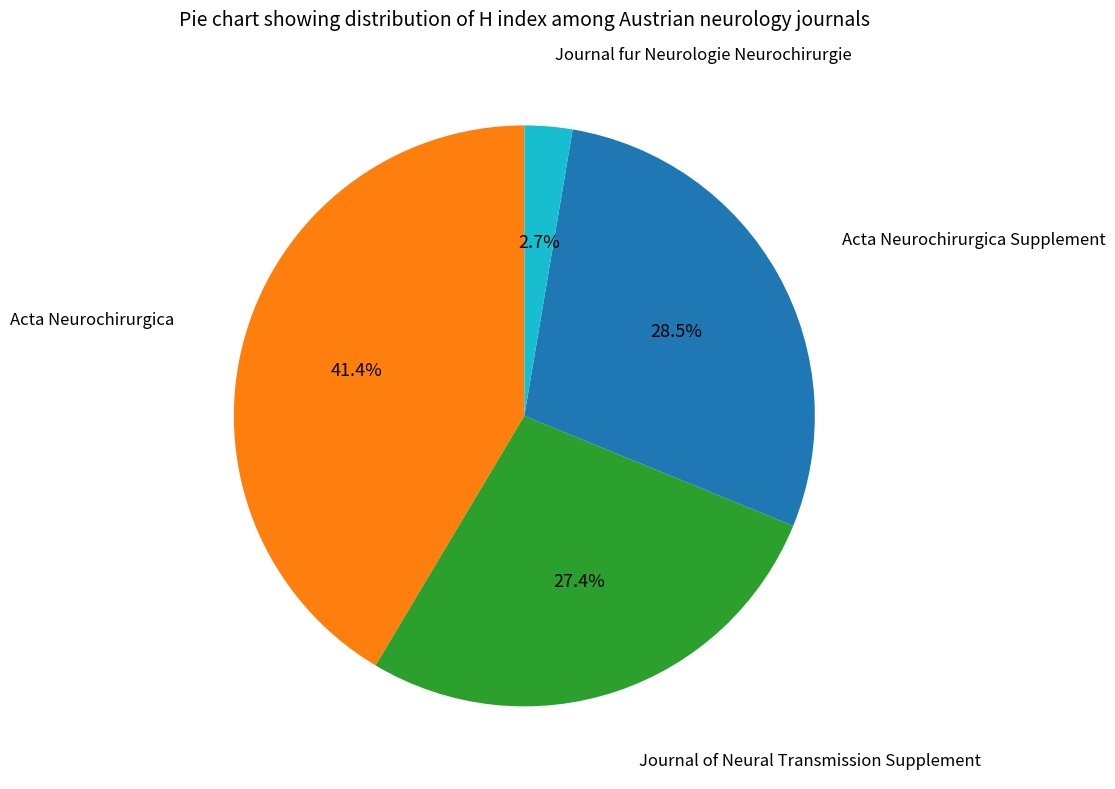

Is there any slice that represents more than half of the pie?

No